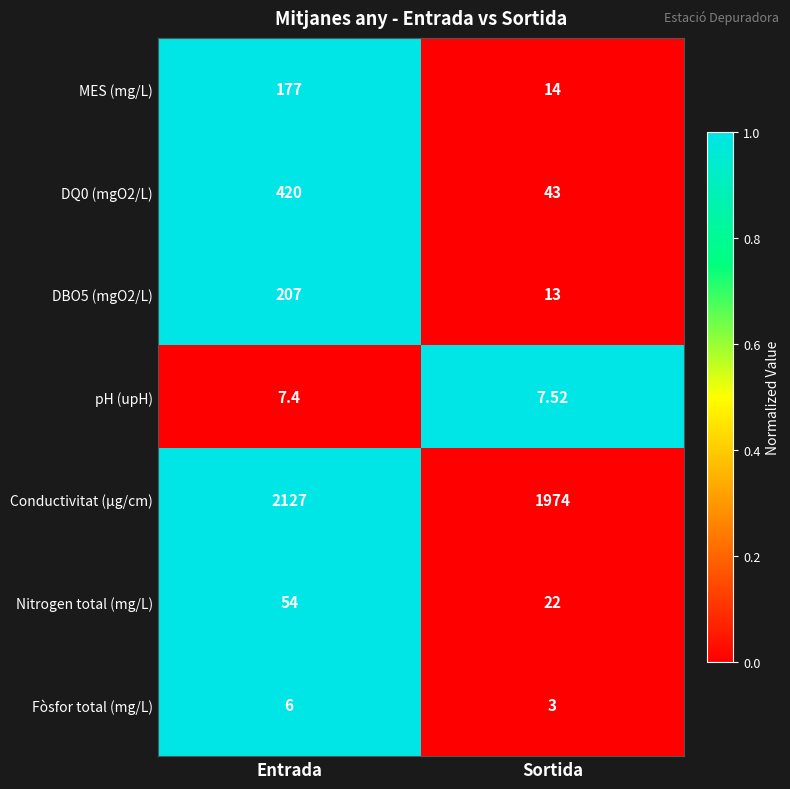

Which category has the lowest value in the Fòsfor total (mg/L) series?

Sortida